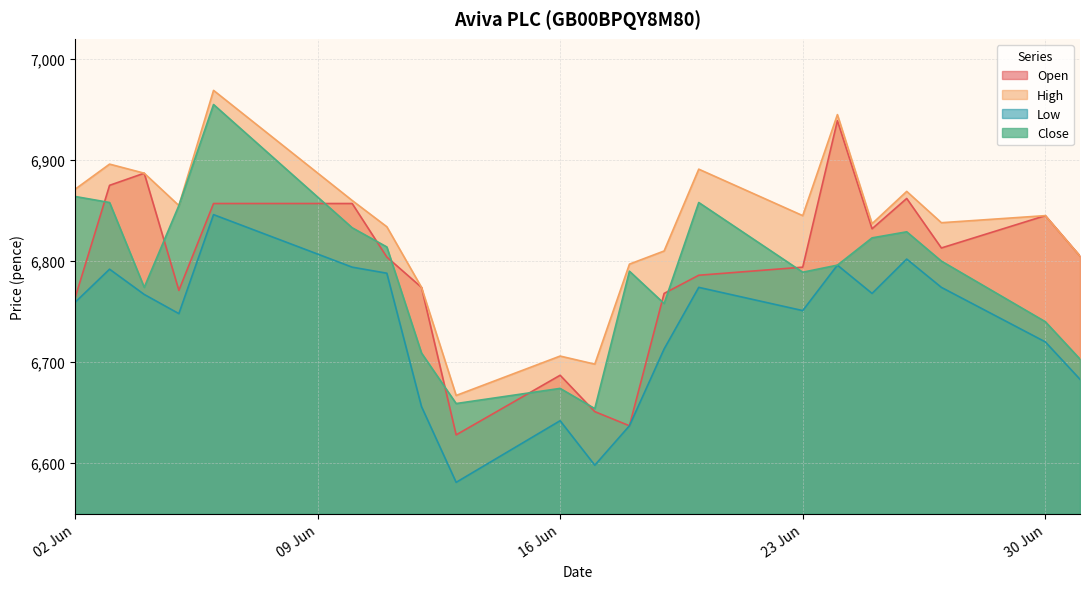

At which category is the sum across all series the highest?

06.06.2025